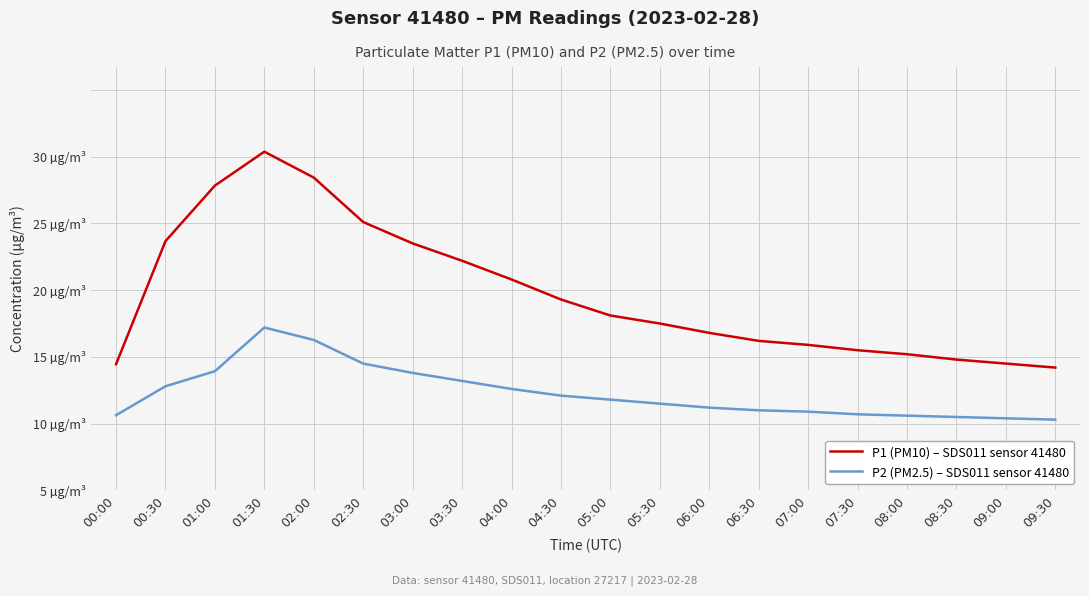

What are all the series names shown in the legend?

P1 (PM10) – SDS011 sensor 41480, P2 (PM2.5) – SDS011 sensor 41480